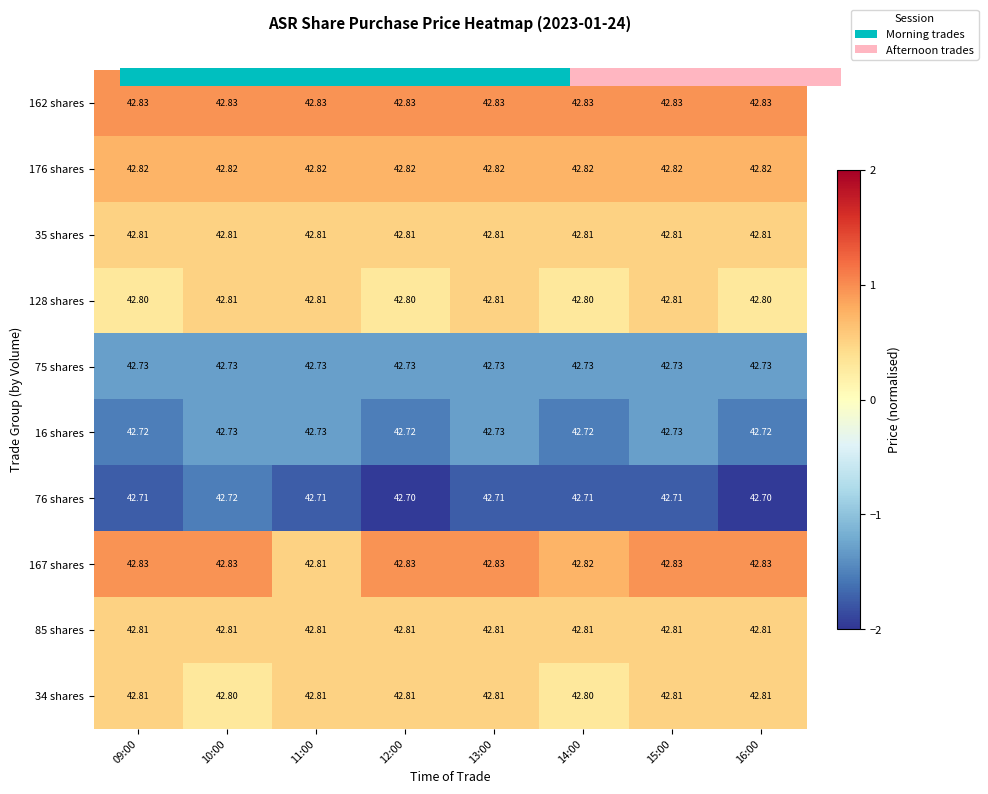

At which category does the chart reach its minimum across all series?

12:00